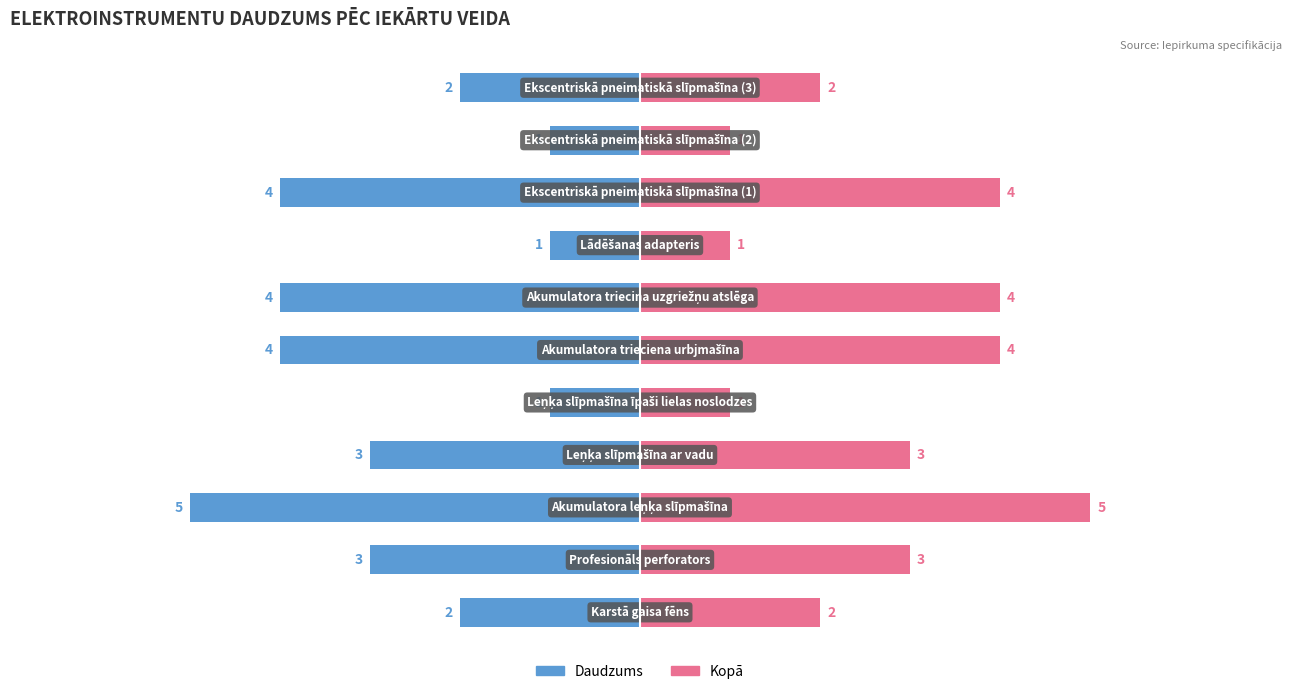

How many Daudzums values are between -4 and -1?

10